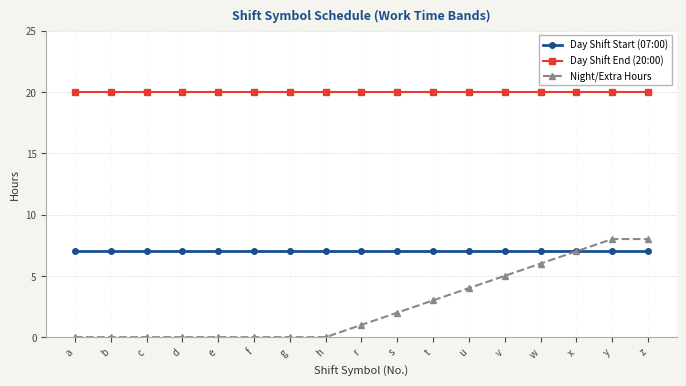

What is the label of the 17th point from the right?

a